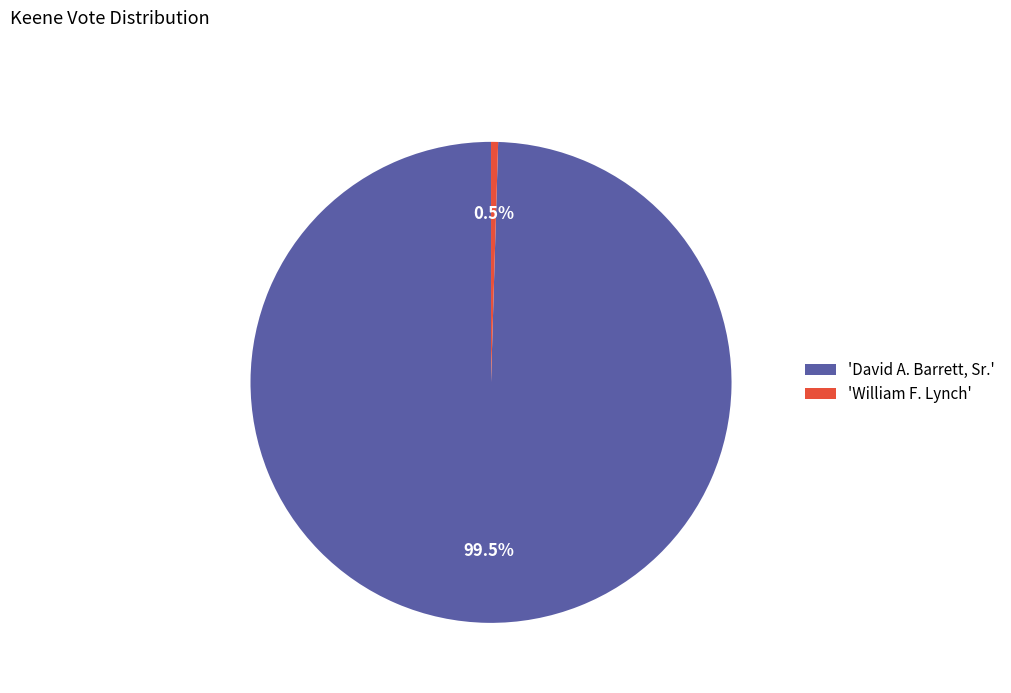

What is the ratio of the value at 'David A. Barrett, Sr.' to the value at 'William F. Lynch'?

210.5